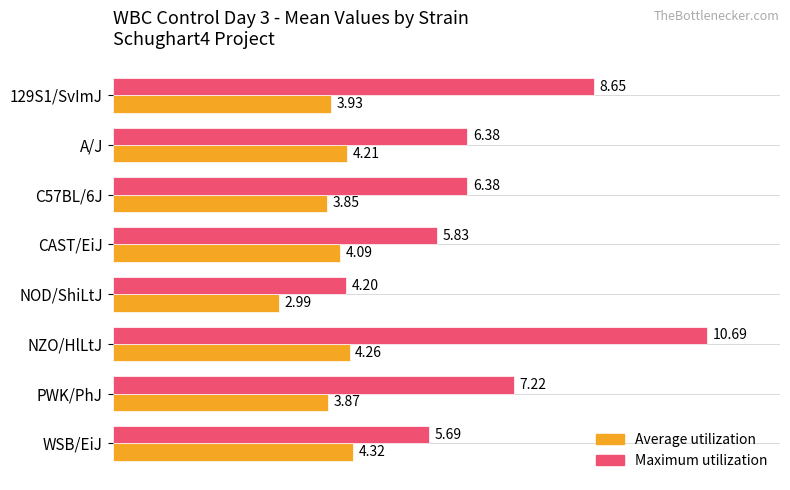

Which series has the widest spread of values?

Maximum utilization